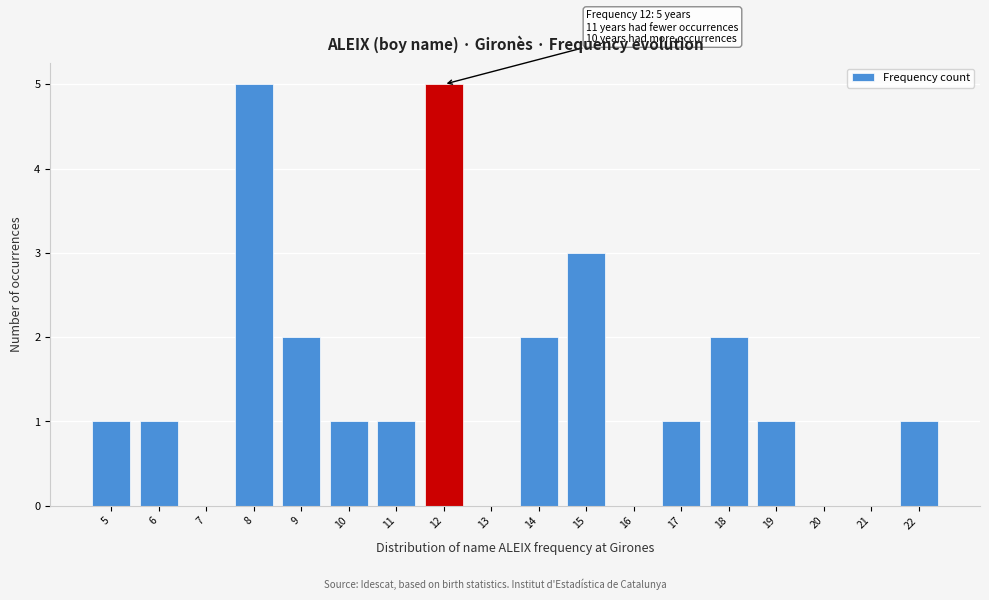

Reading left to right, list all the values displayed in this chart.

5=1	6=1	7=0	8=5	9=2	10=1	11=1	12=5	13=0	14=2	15=3	16=0	17=1	18=2	19=1	20=0	21=0	22=1